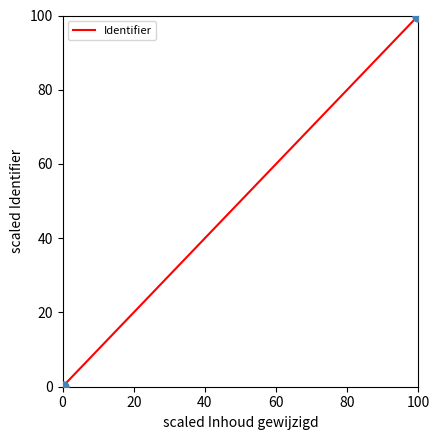

What is the average X value?

50